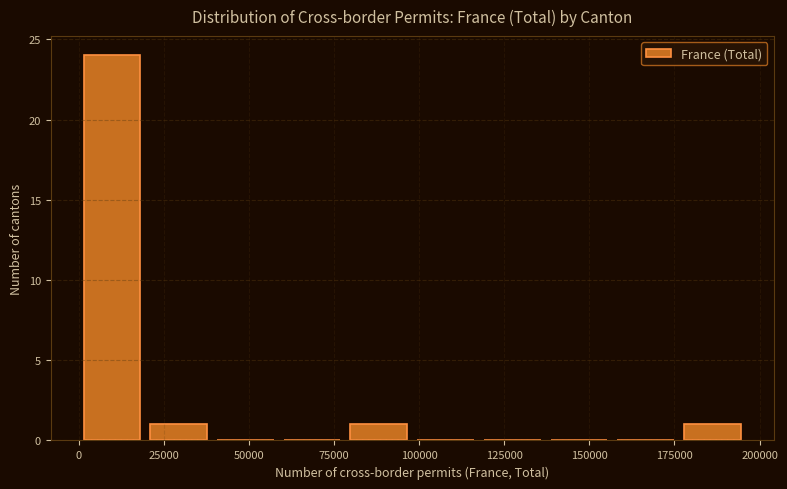

Read against the x-axis, roughly where is the centre of the tallest bar?

10000